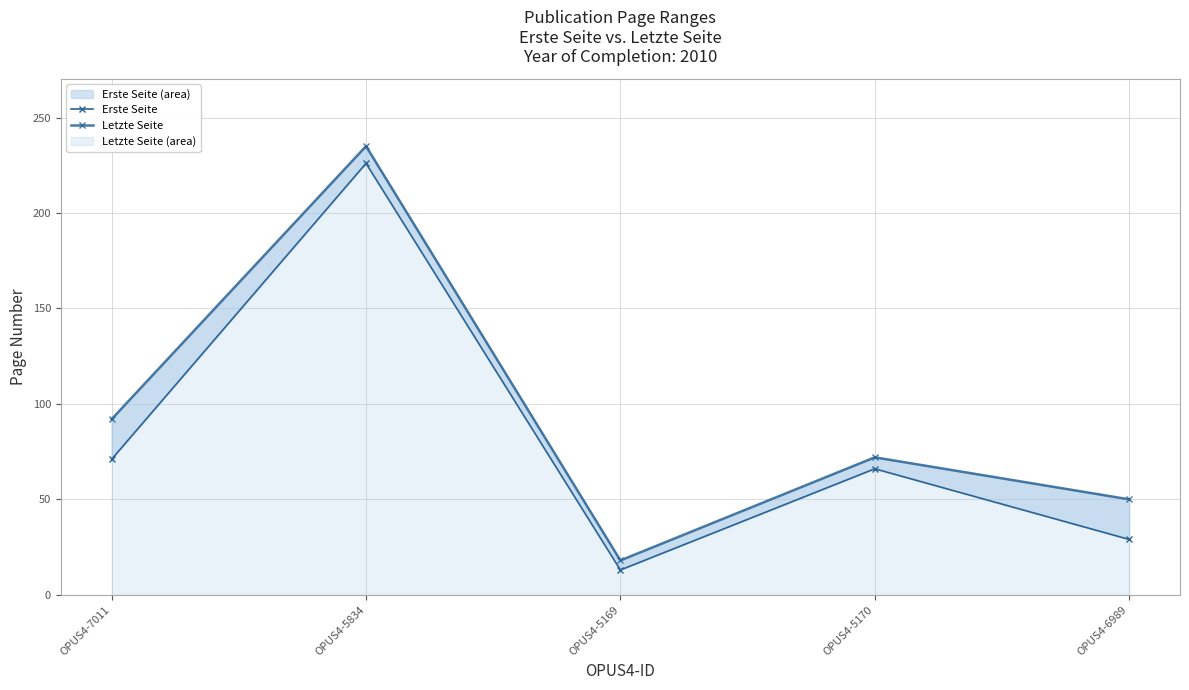

At which category does Letzte Seite reach its first local peak?

OPUS4-5834